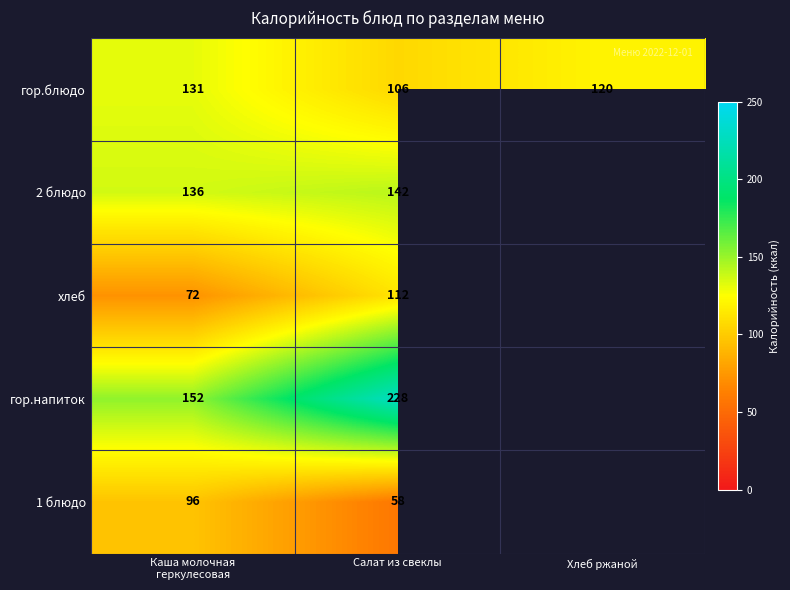

What is the minimum value shown in the chart?

58.0